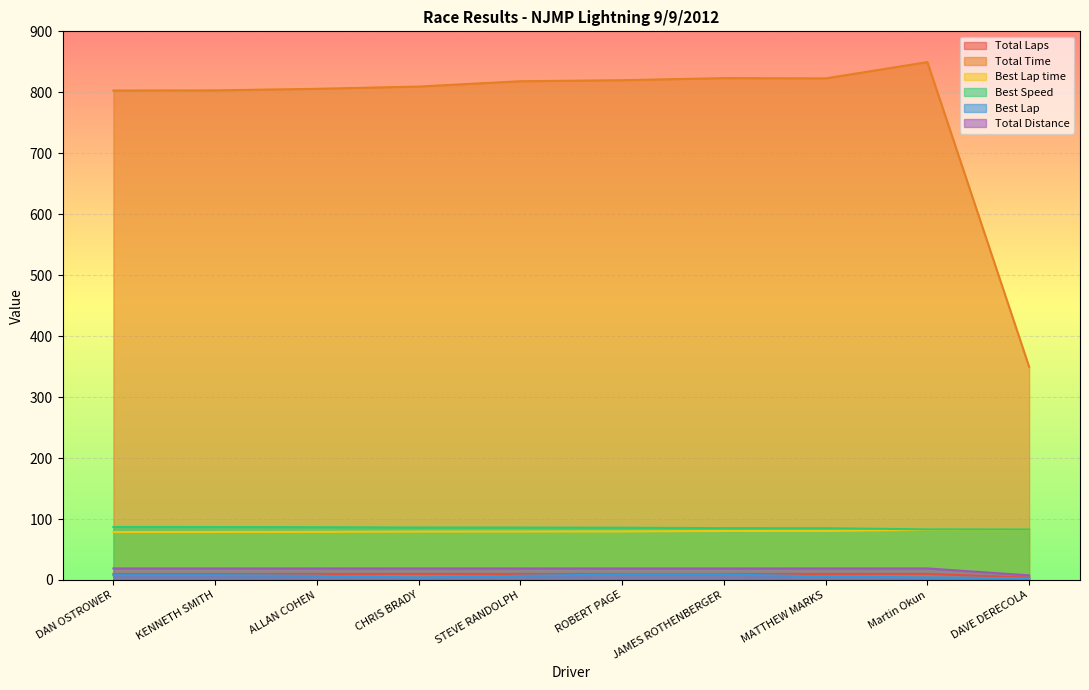

List the series in order of their peak value, lowest first.

Best Lap, Total Laps, Total Distance, Best Lap time, Best Speed, Total Time